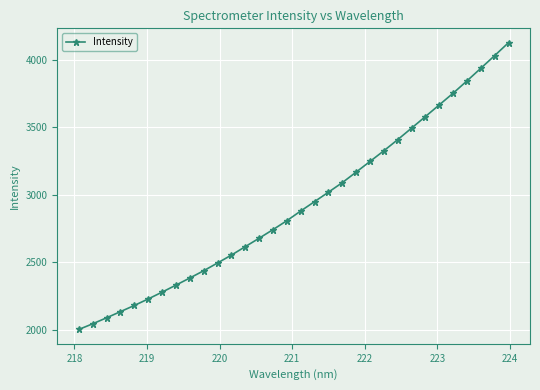

What is the difference between the second highest and minimum values?

2027.7